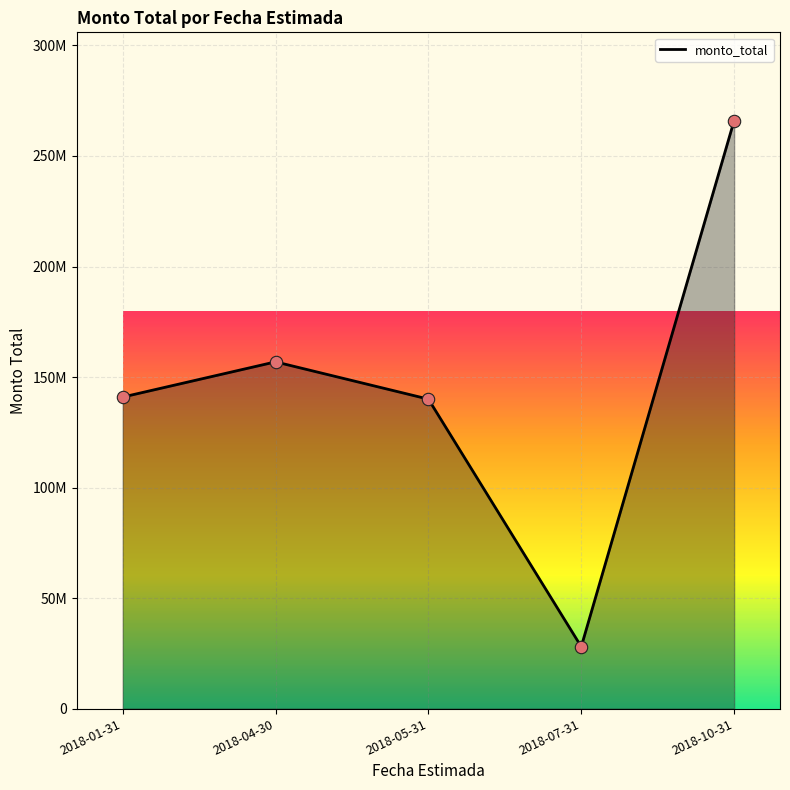

Which has a higher value, 2018-04-30 or 2018-07-31?

2018-04-30